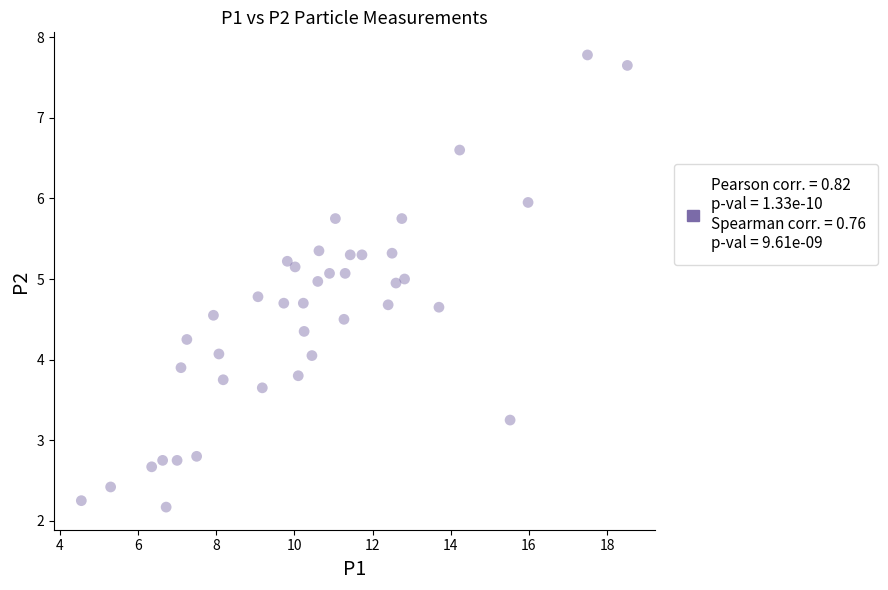

What is the range of X values (max minus min)?

14.0